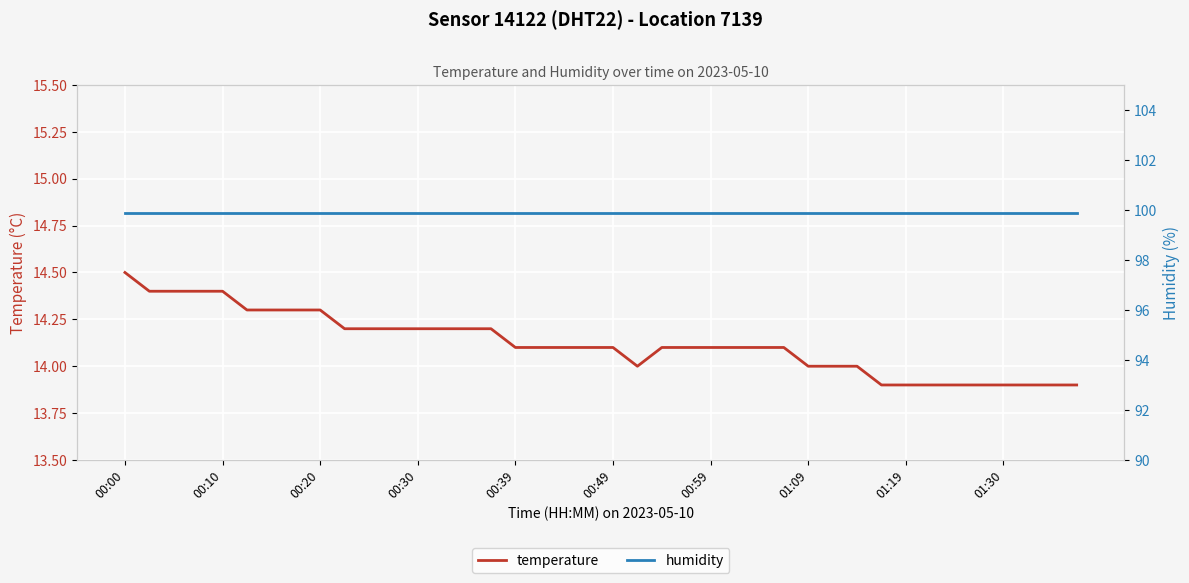

Which series has the largest range (max minus min)?

temperature